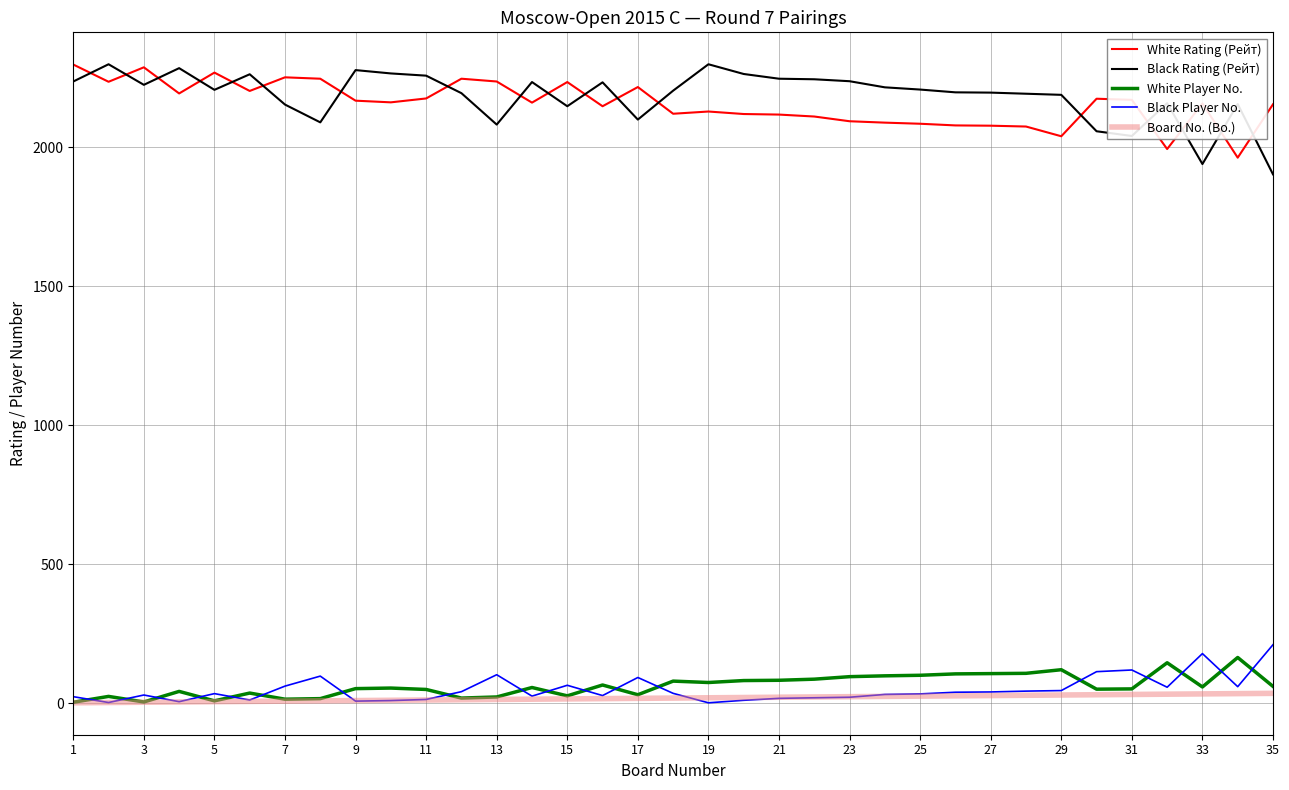

After their last crossing, which series has the higher values: Black Rating (Рейт) or White Rating (Рейт)?

White Rating (Рейт)